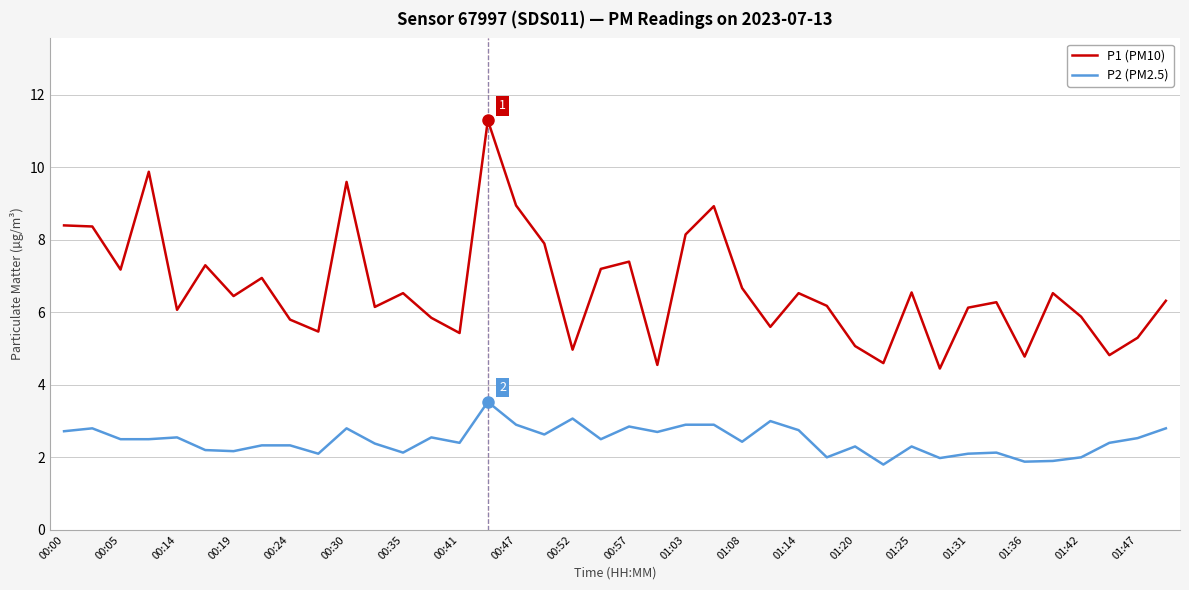

List the series in order of their overall mean, highest first.

P1 (PM10), P2 (PM2.5)